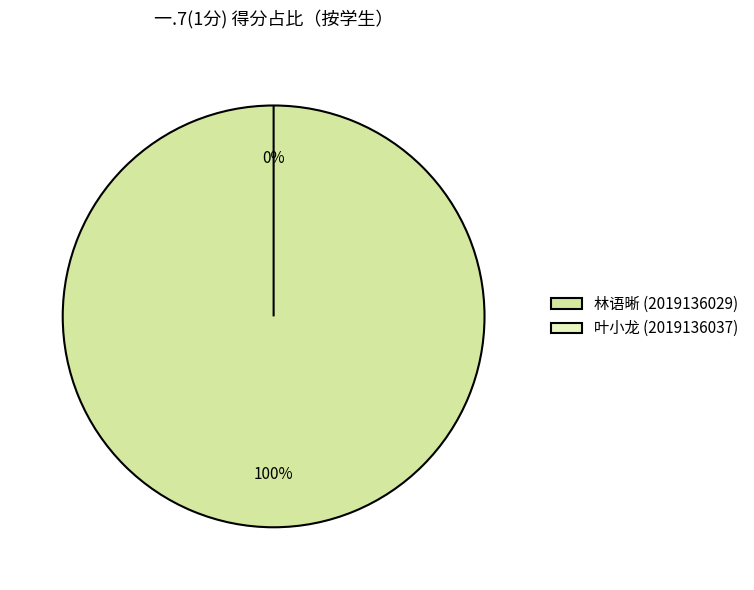

Is it true that 林语晰 (2019136029) is 100% of the pie?

True